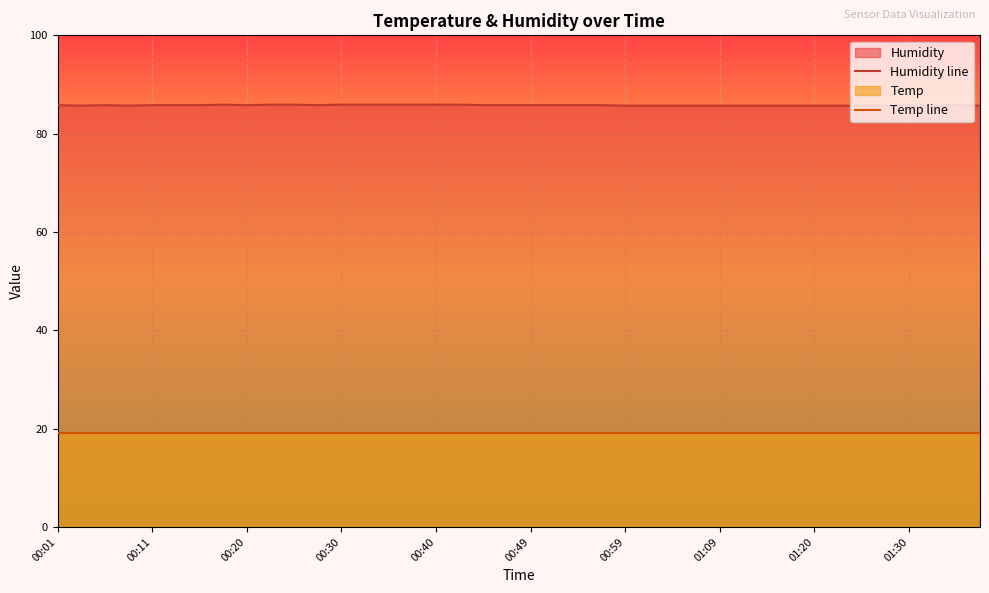

True or false: Temp line has more than 1 interior local peaks.

False